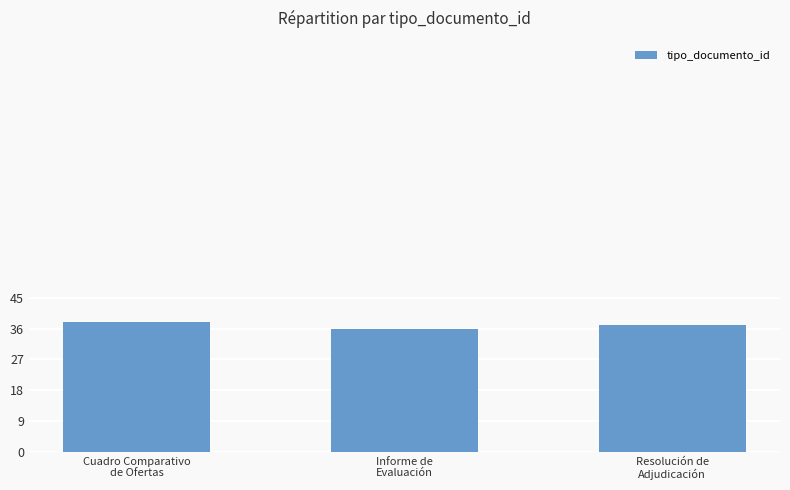

How many series are shown in this chart?

1